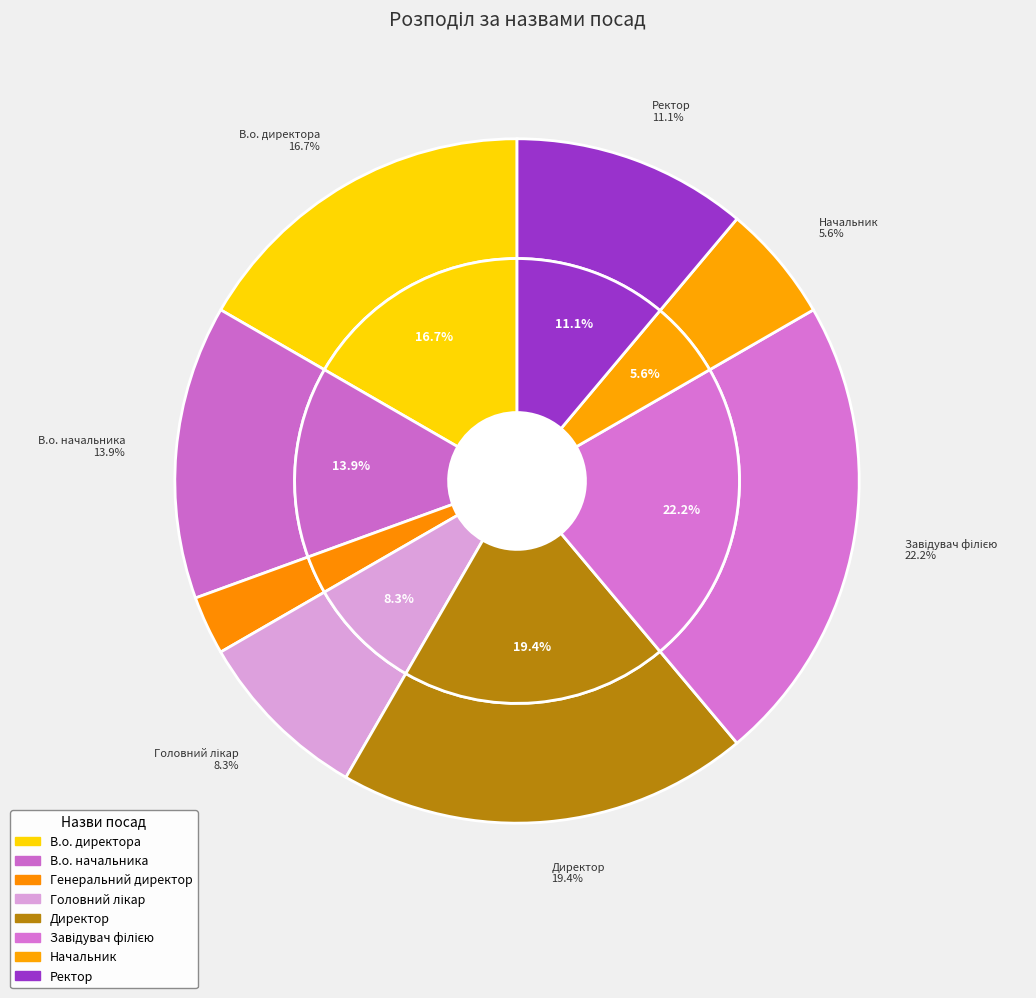

Count the number of slices in the pie.

8